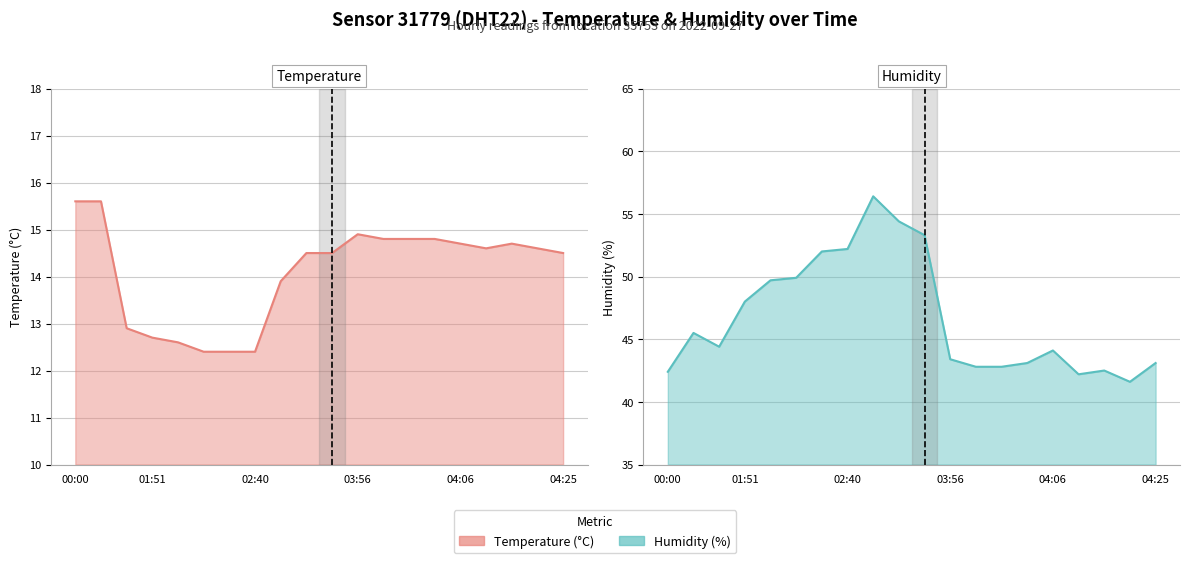

Is it true that humidity equals 44.1 at 04:06?

True